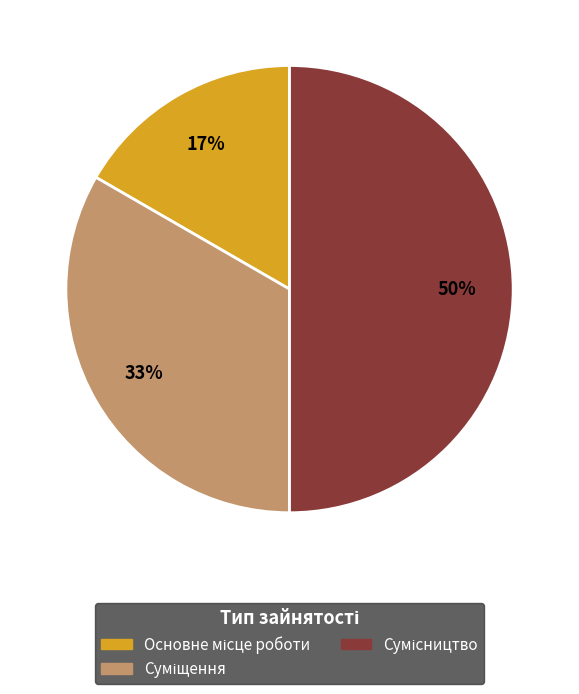

To the nearest percent, what is the average slice percentage?

33%